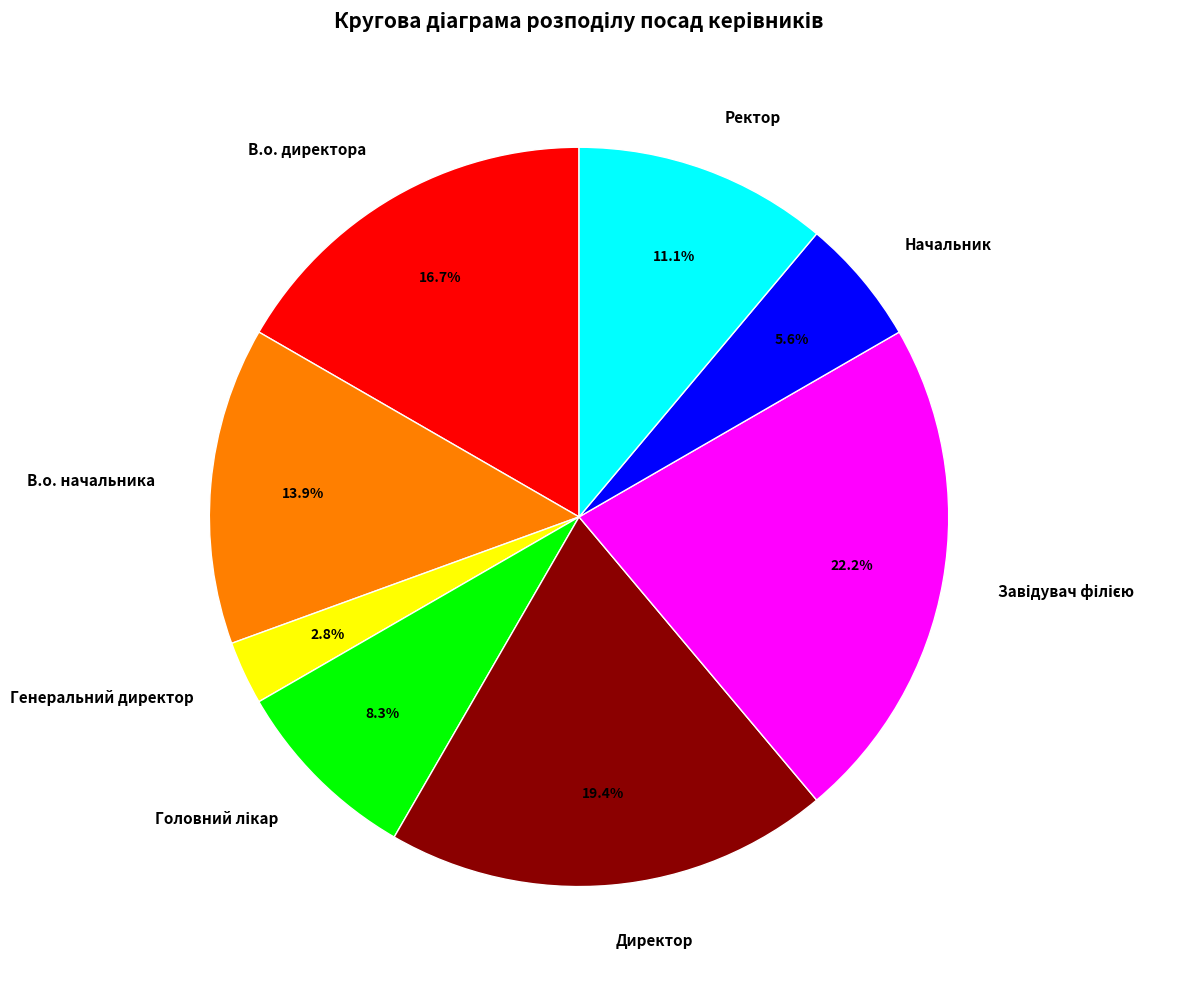

To the nearest percent, what is the difference between the largest and smallest slice percentages?

19%